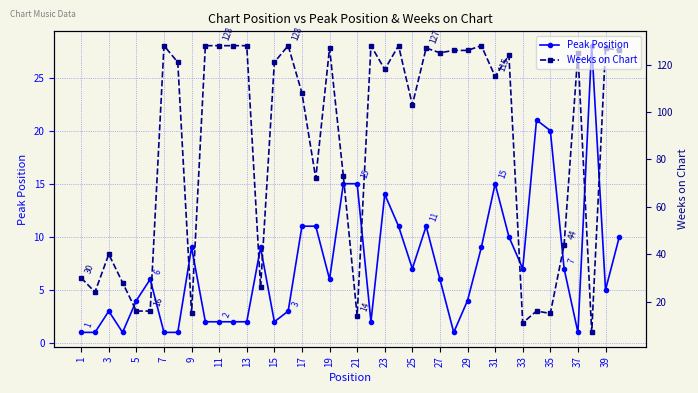

What is the minimum value for Weeks on Chart?

7